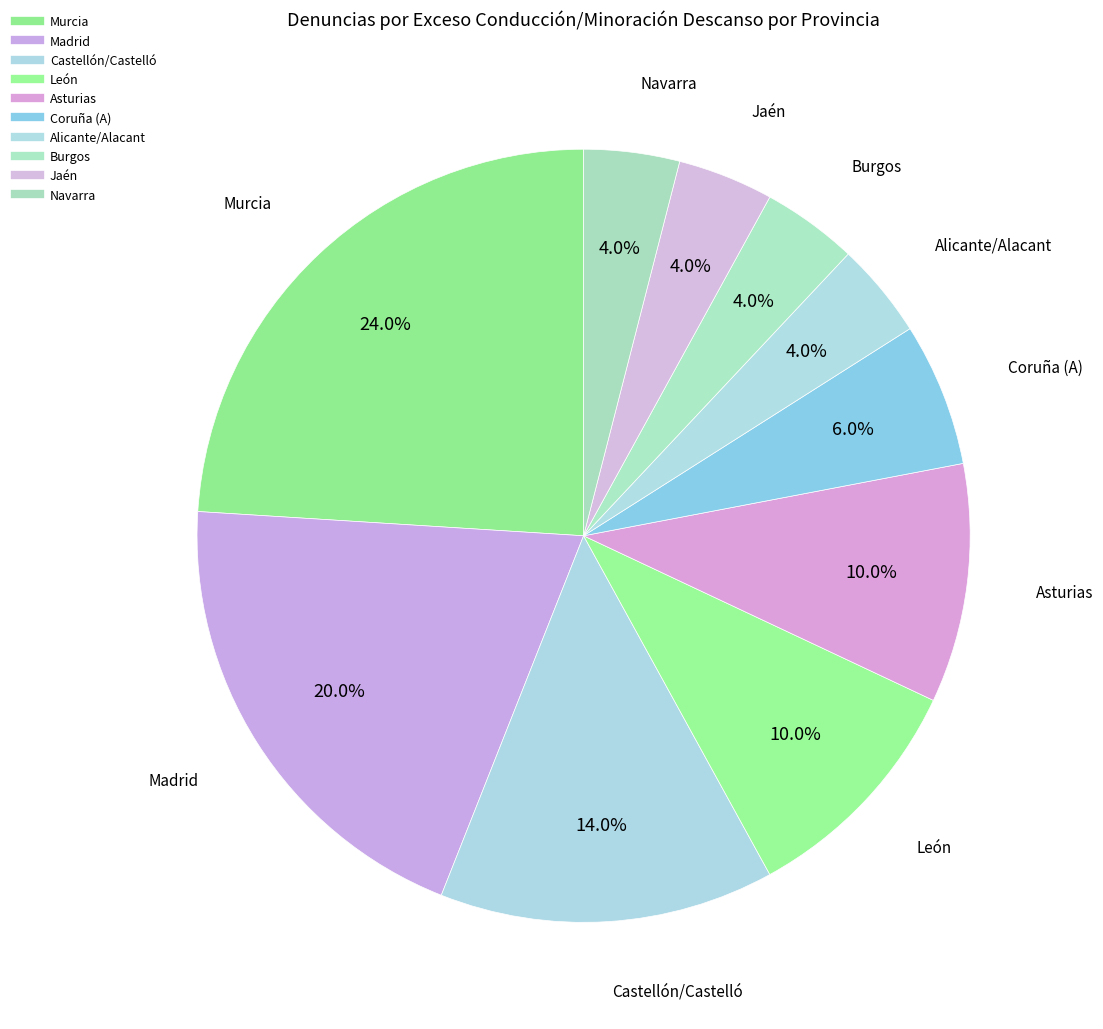

Count the number of slices in the pie.

10